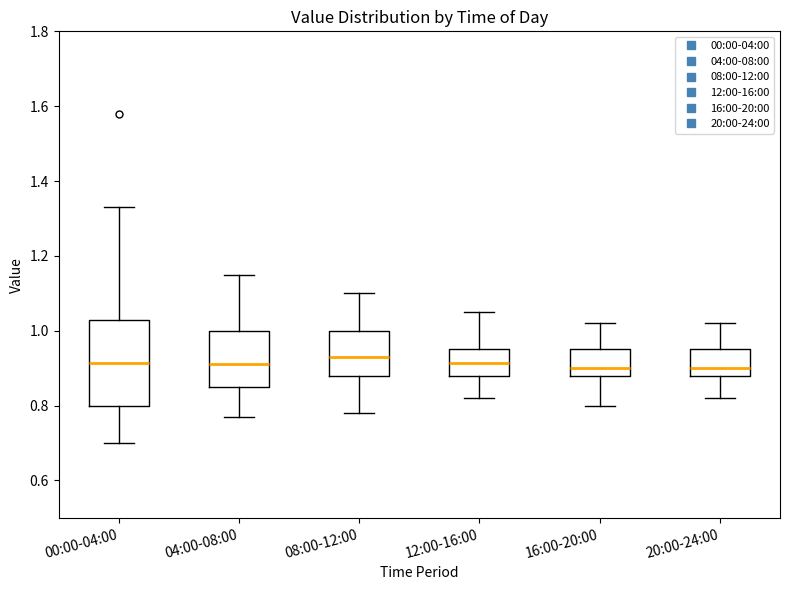

Reading left to right, transcribe this box plot: for each box, give where its median line is, the range the box spans, and where its two whiskers end, as read against the y-axis. The values are not printed on the chart, so give them approximately, as read against the axis.

00:00-04:00: median 0.92, box 0.80 to 1.02, whiskers 0.70 to 1.34
04:00-08:00: median 0.92, box 0.86 to 1.00, whiskers 0.78 to 1.16
08:00-12:00: median 0.94, box 0.88 to 1.00, whiskers 0.78 to 1.10
12:00-16:00: median 0.92, box 0.88 to 0.96, whiskers 0.82 to 1.06
16:00-20:00: median 0.90, box 0.88 to 0.96, whiskers 0.80 to 1.02
20:00-24:00: median 0.90, box 0.88 to 0.96, whiskers 0.82 to 1.02